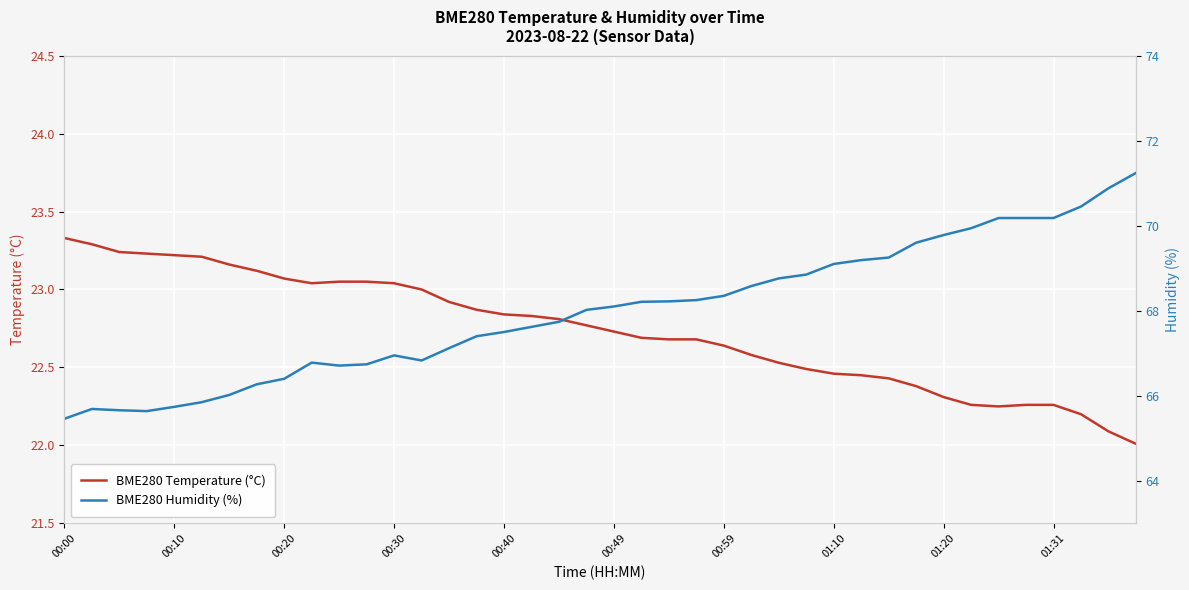

The value of BME280 Temperature (°C) at 00:00 is 38.3. True or false?

False